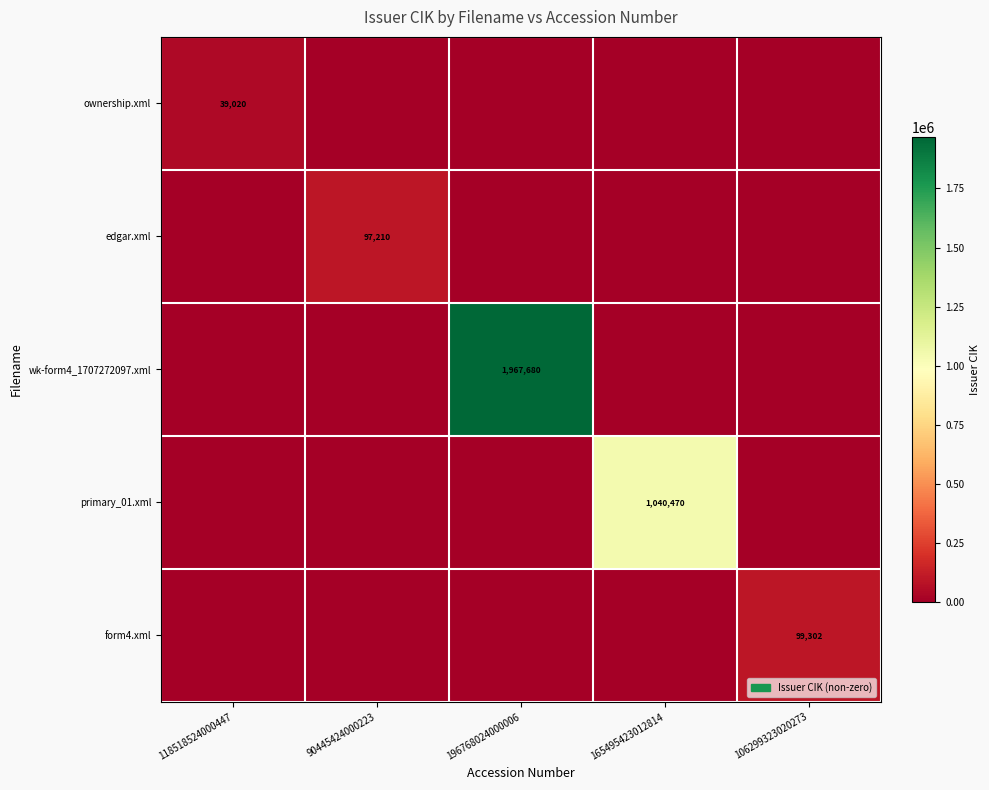

How many series are shown in this chart?

5